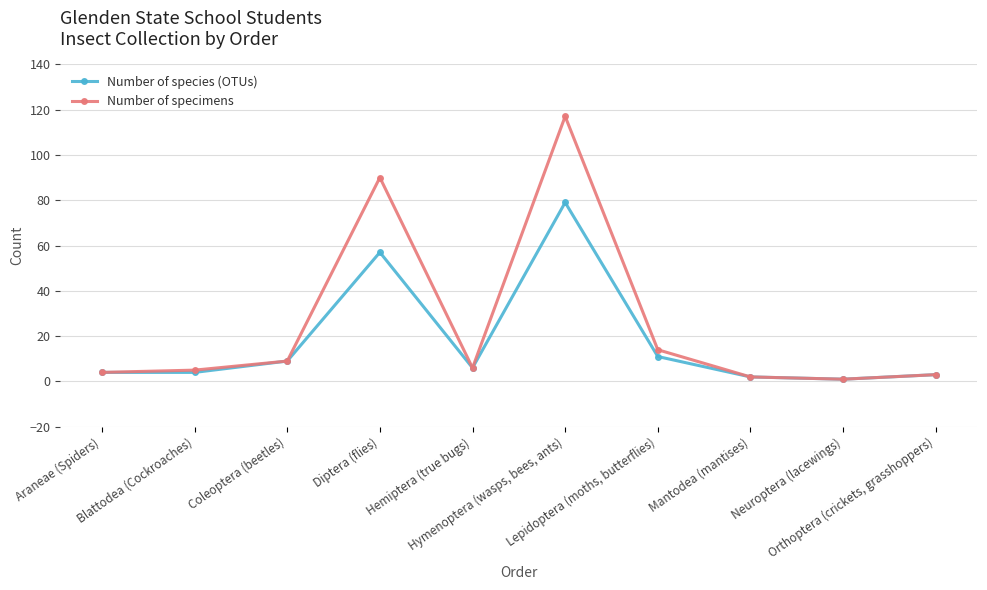

Is this an area chart (filled region under the line)?

No